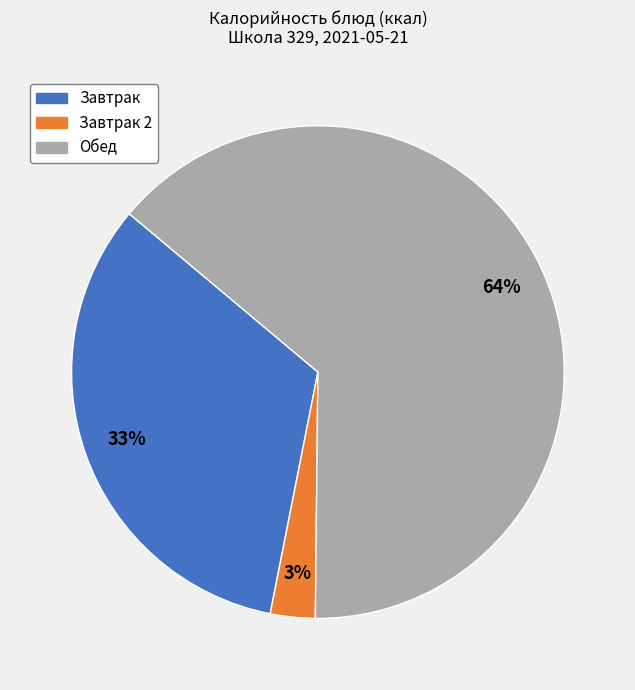

Does any single category account for the majority?

Yes